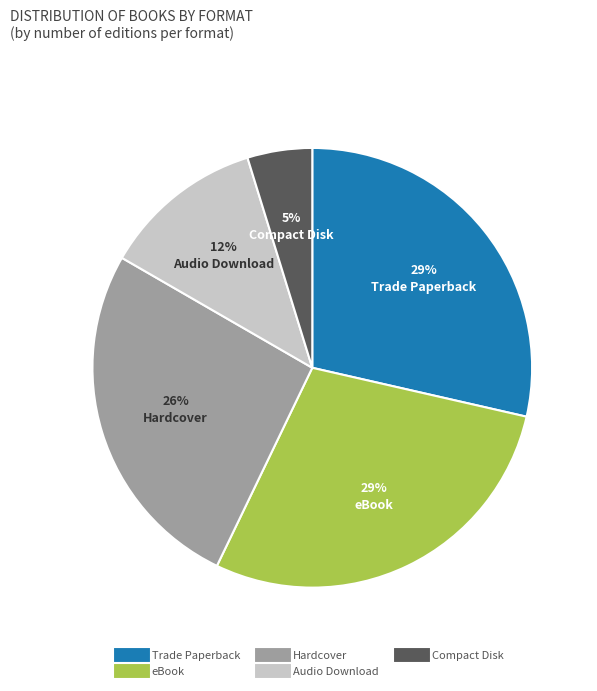

Approximately how many times larger is the value at Hardcover compared to Audio Download?

2.2